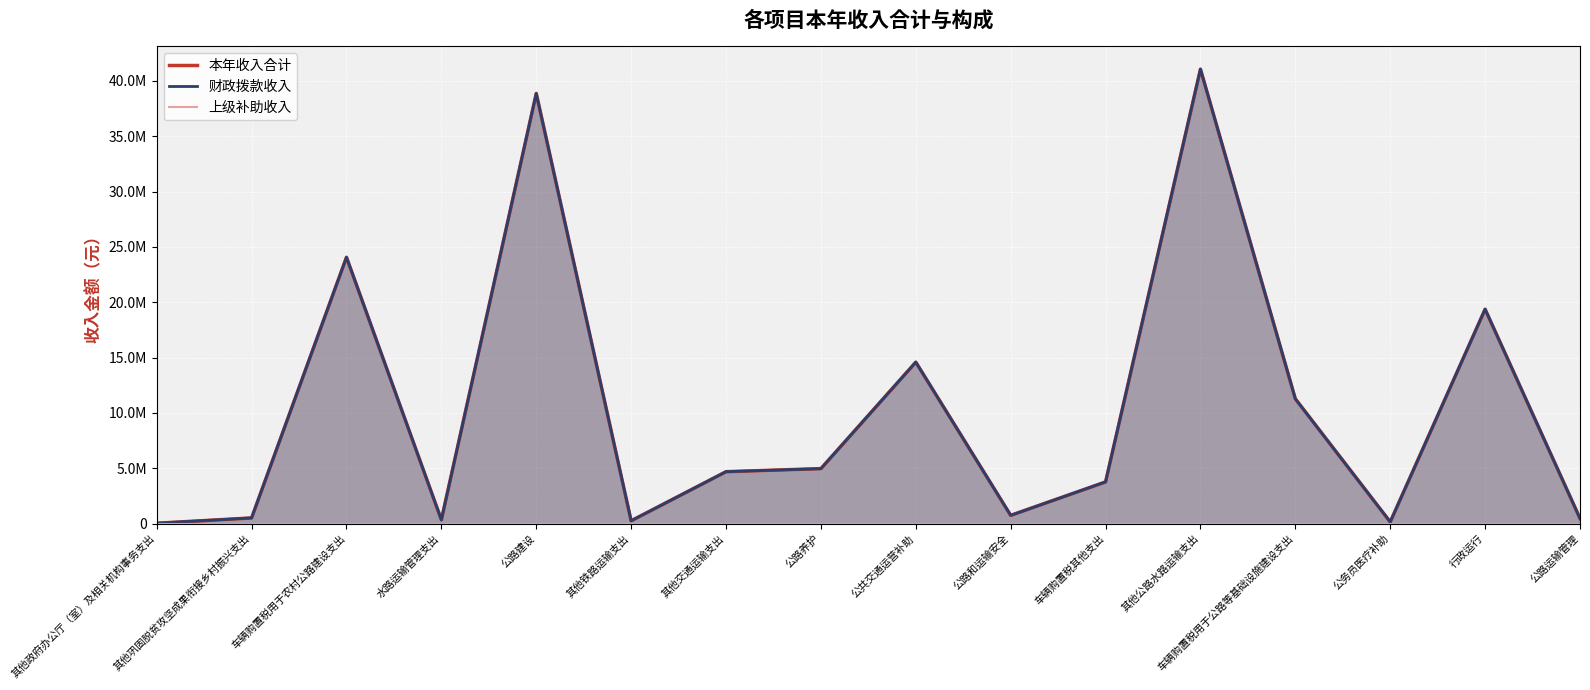

Where is the first local maximum for 本年收入合计?

车辆购置税用于农村公路建设支出